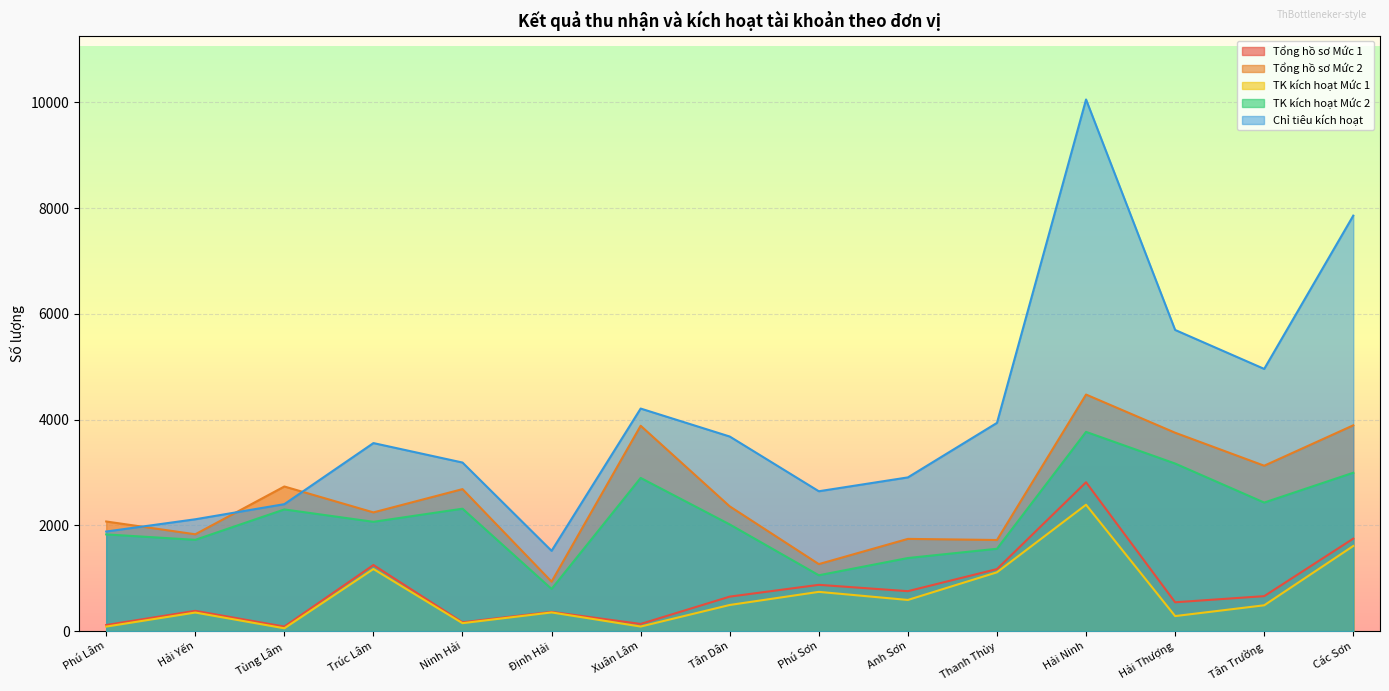

True or false: TK kích hoạt Mức 1 and Chỉ tiêu kích hoạt intersect in this chart.

False